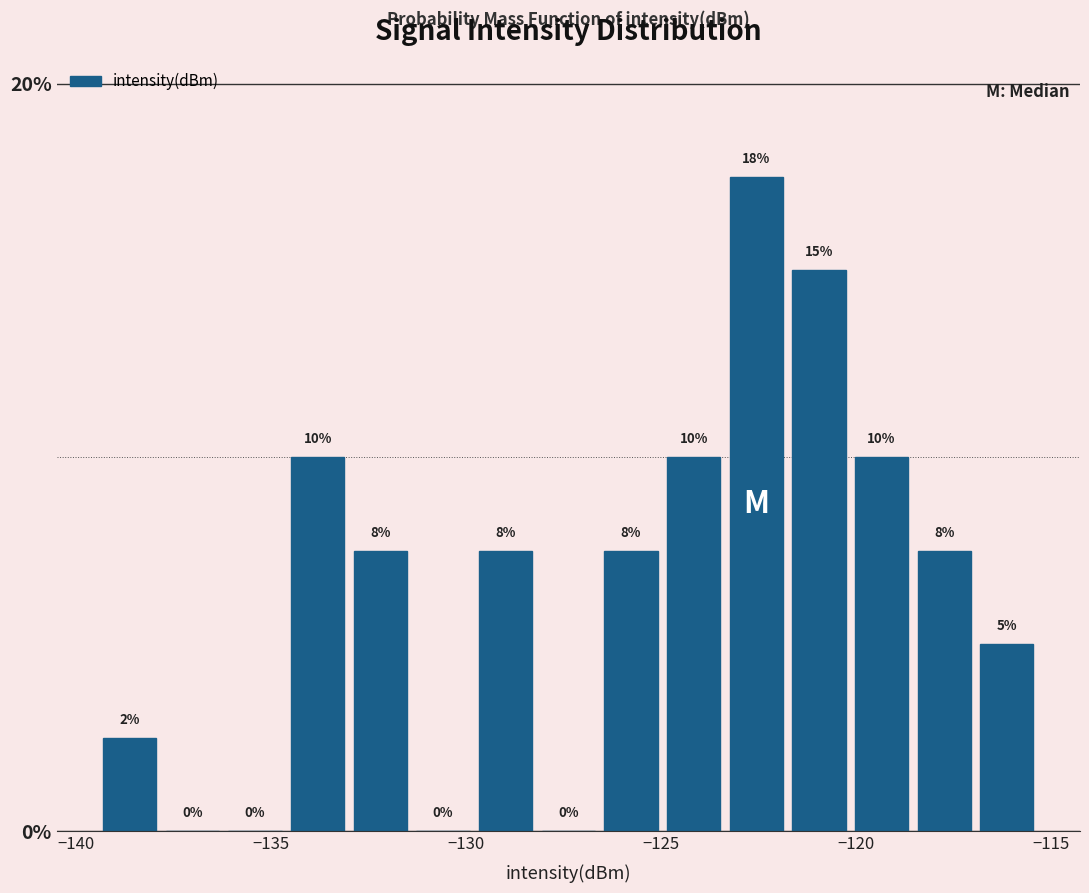

Read against the x-axis, roughly where is the centre of the tallest bar?

-122.5